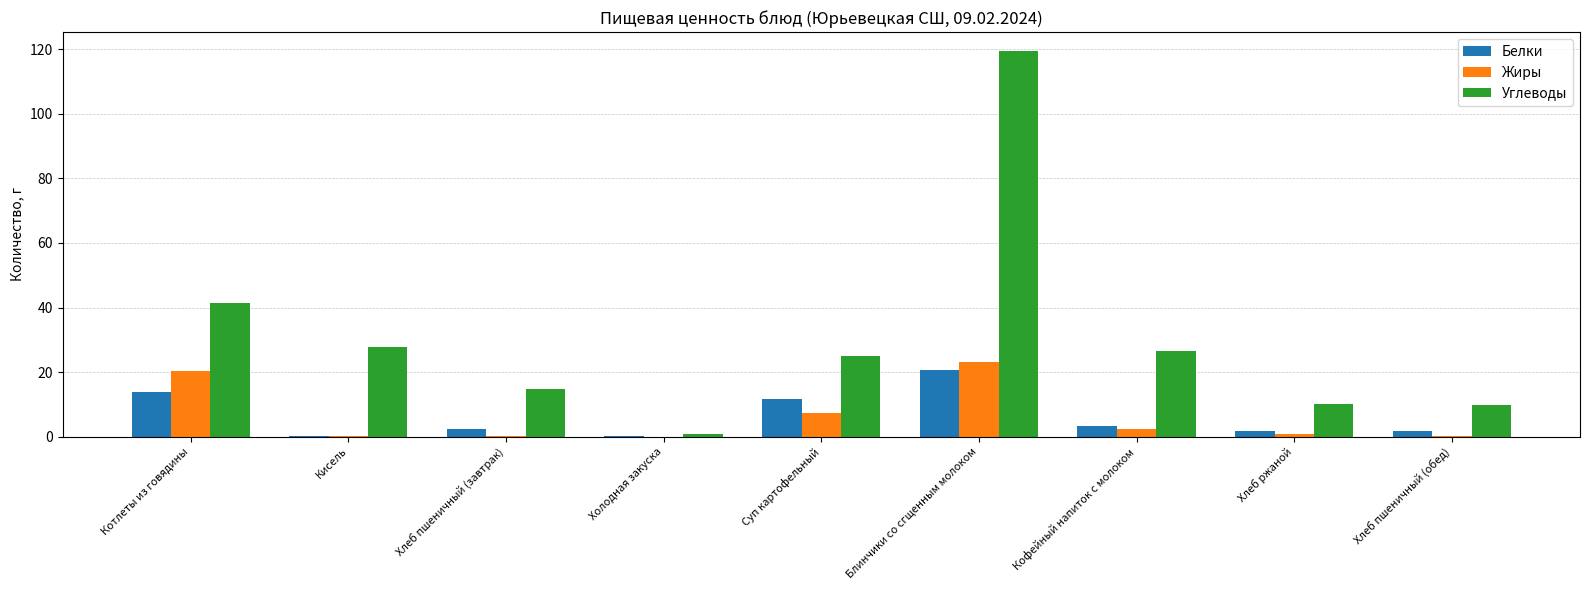

Which category has the highest value across all series?

Блинчики со сгщенным молоком